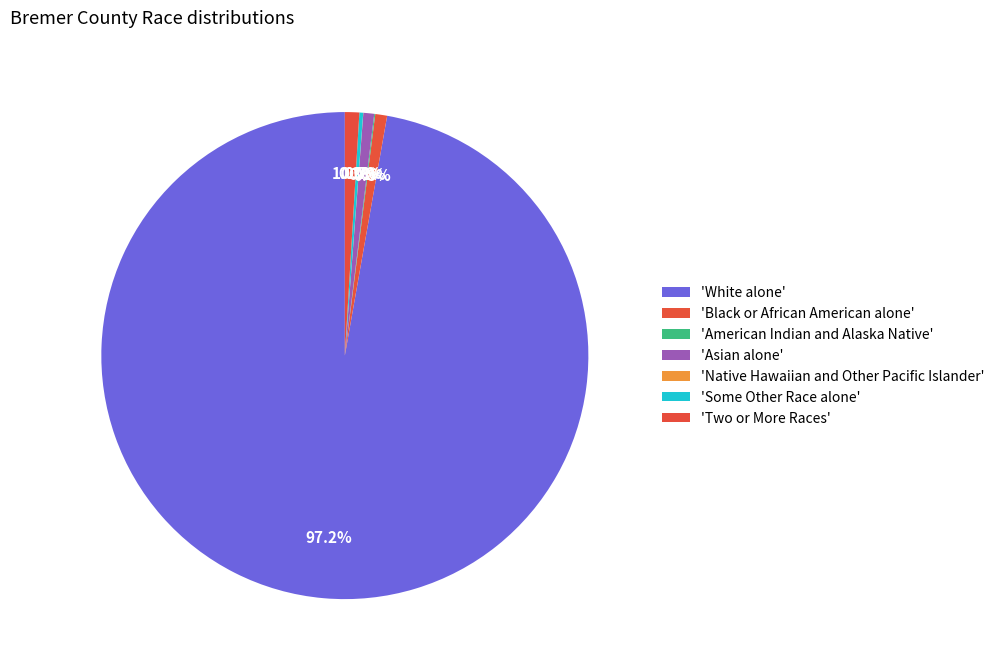

Which category has the smallest portion of the pie?

American Indian and Alaska Native